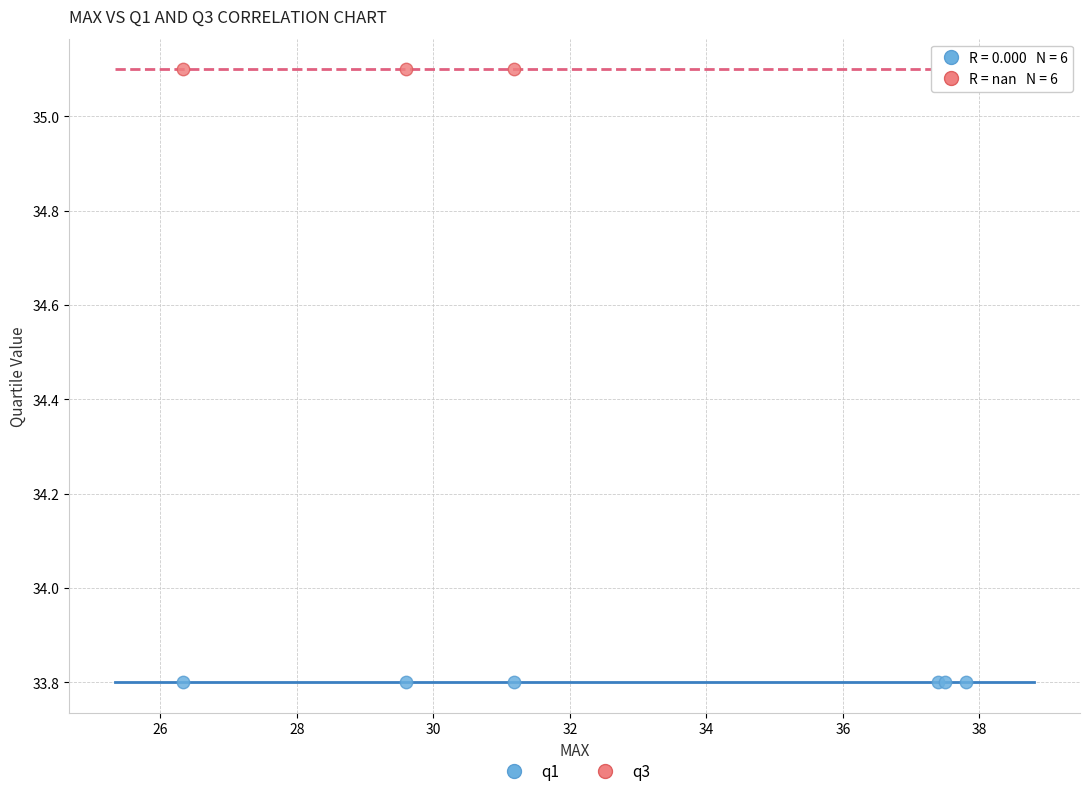

Which series reaches the maximum Y coordinate?

q3